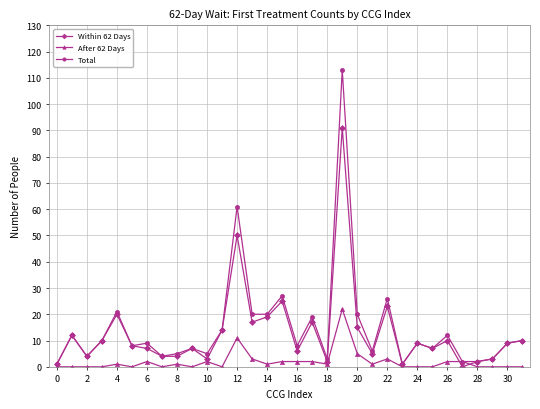

Which series has the largest range (max minus min)?

Total